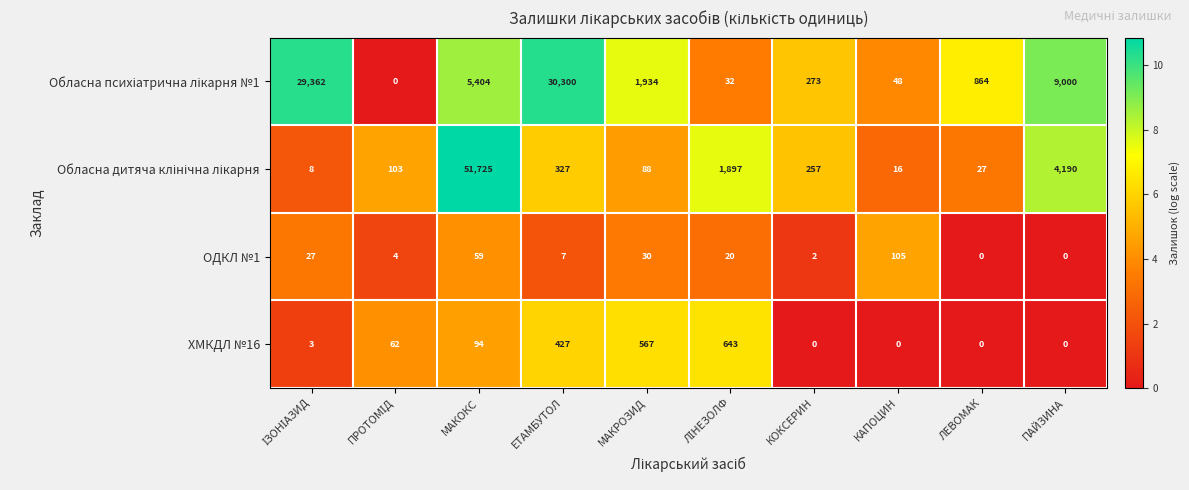

At how many categories does at least one series exceed 0?

10